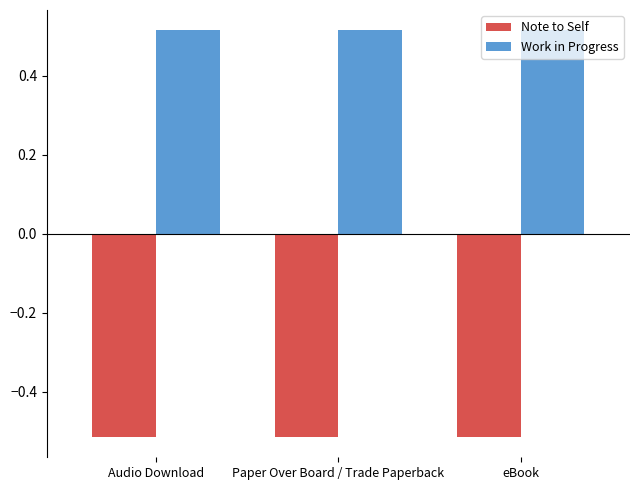

What is the spread (max minus min) of values at Audio Download?

1.0